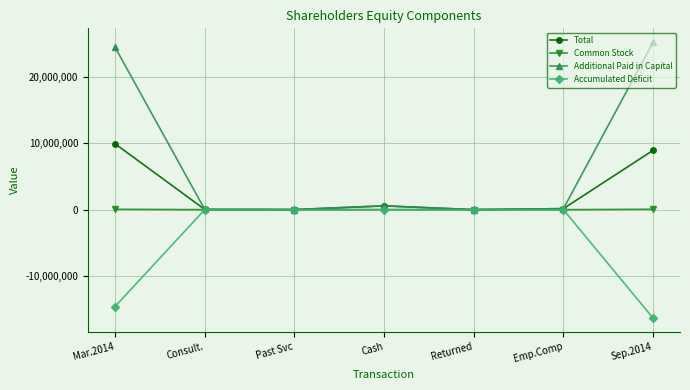

Where does the Total series first go above 155000?

Mar.2014